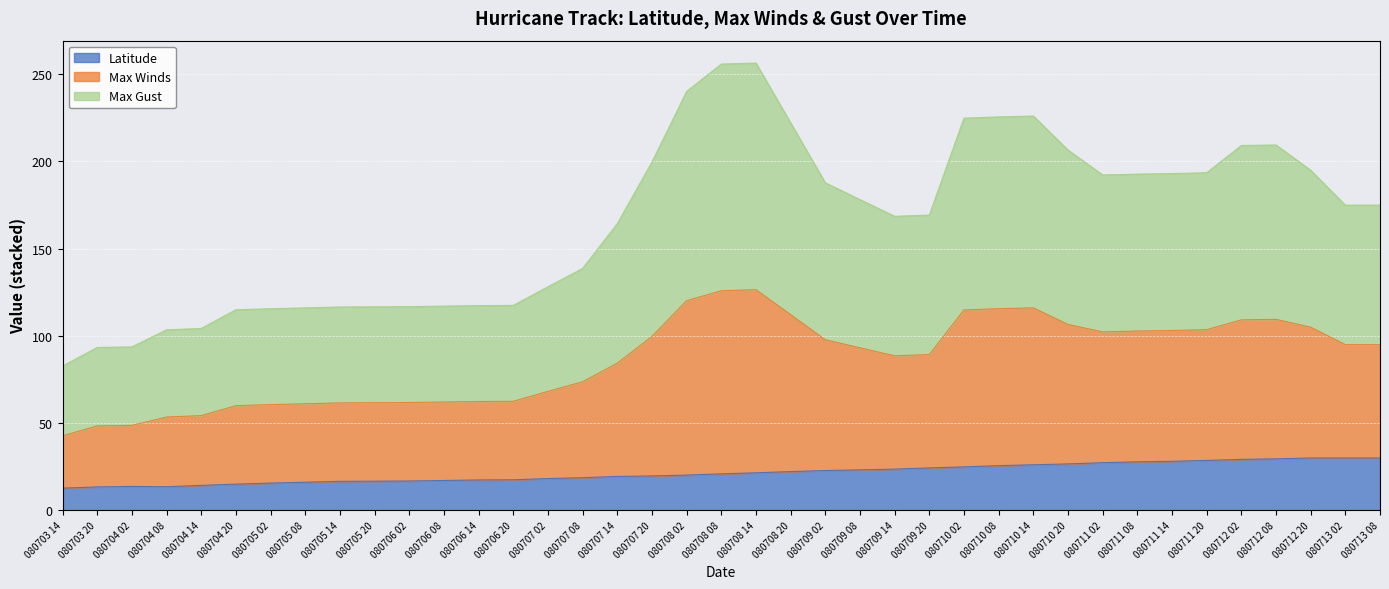

What is the total value across all series at 080703 20?

93.3